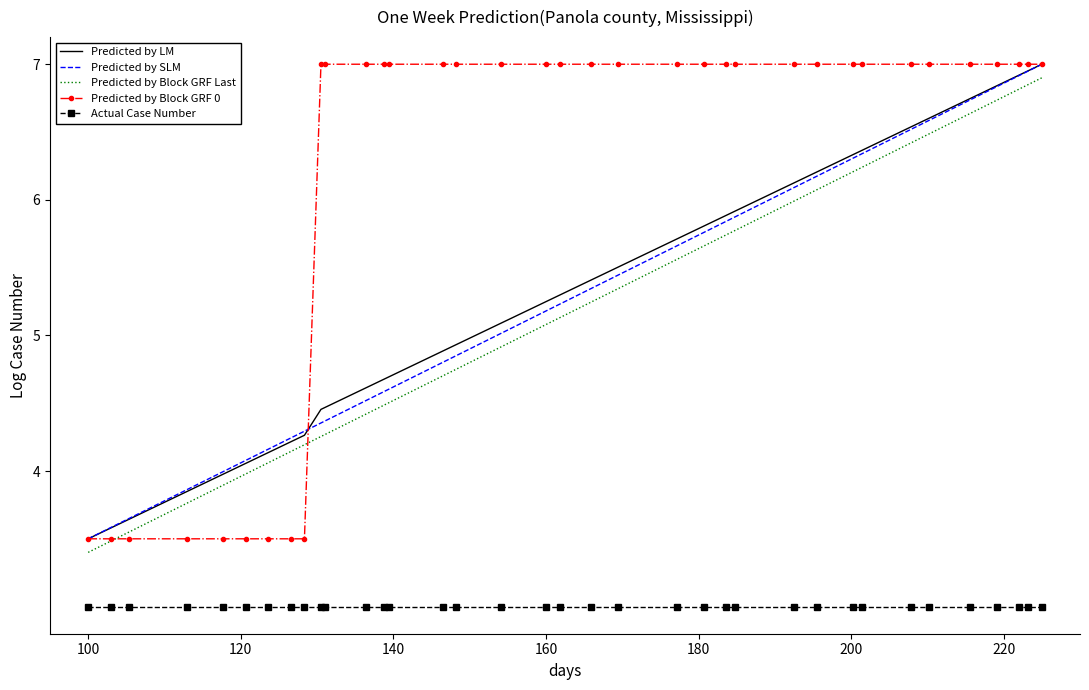

What is the smallest value displayed?

3.0